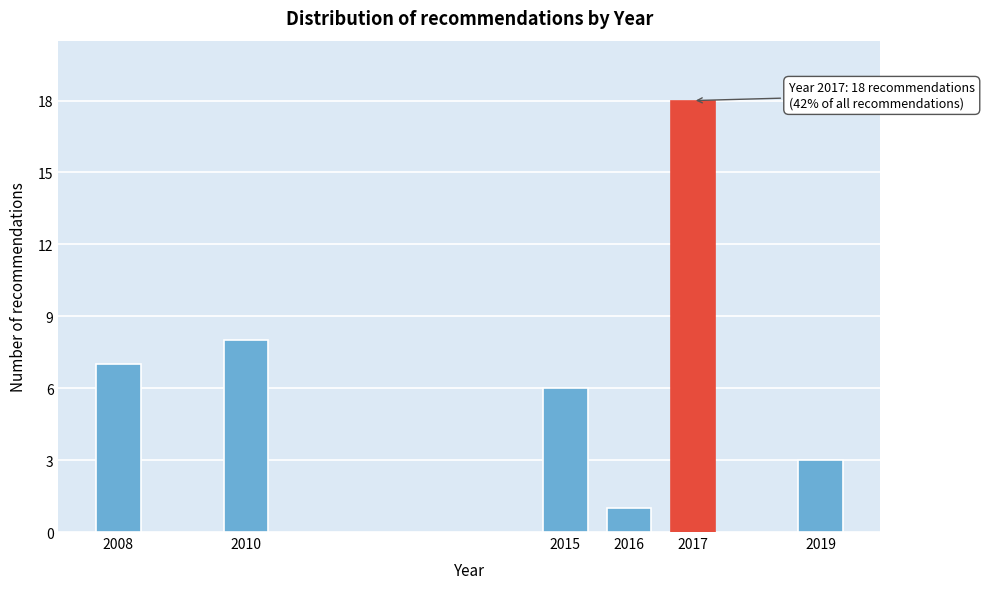

Reading left to right, extract all data points from this chart.

7	8	6	1	18	3